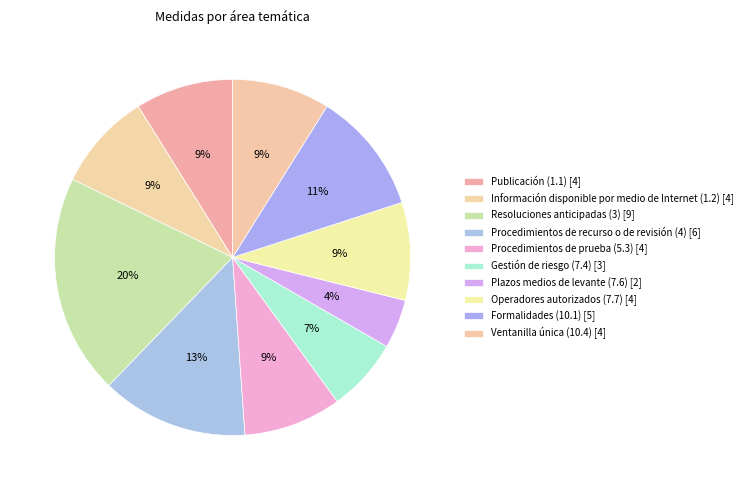

What percentage is the Información disponible por medio de Internet (1.2) slice, to the nearest percent?

9%